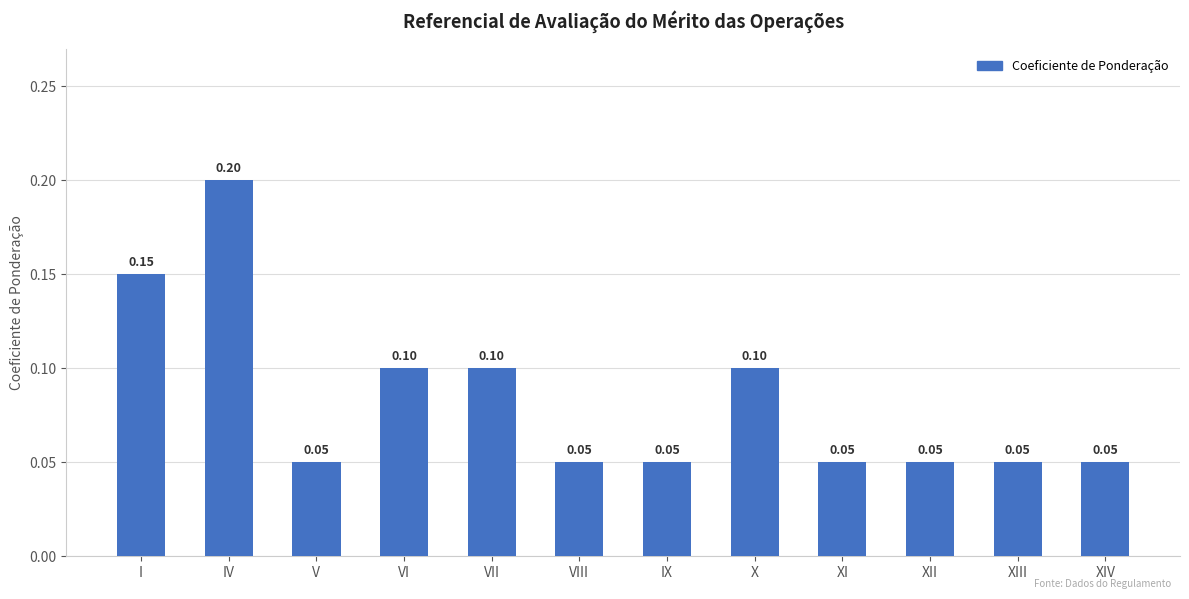

What position from the right is IV?

11